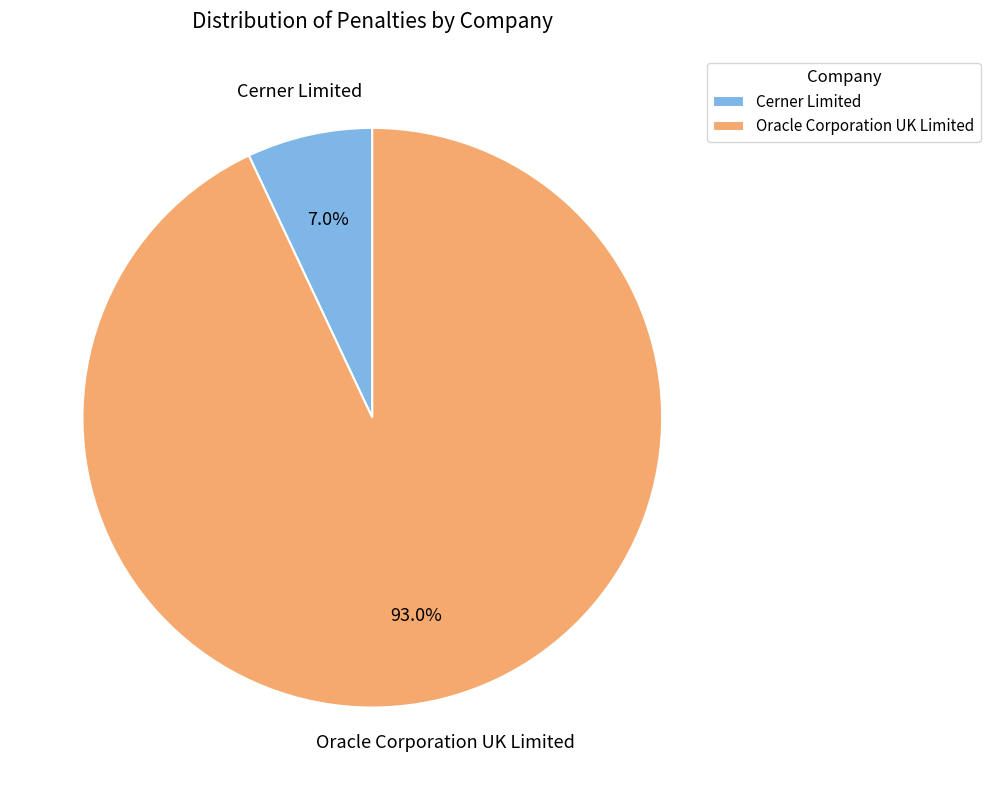

To the nearest percent, what is the average slice percentage?

50%